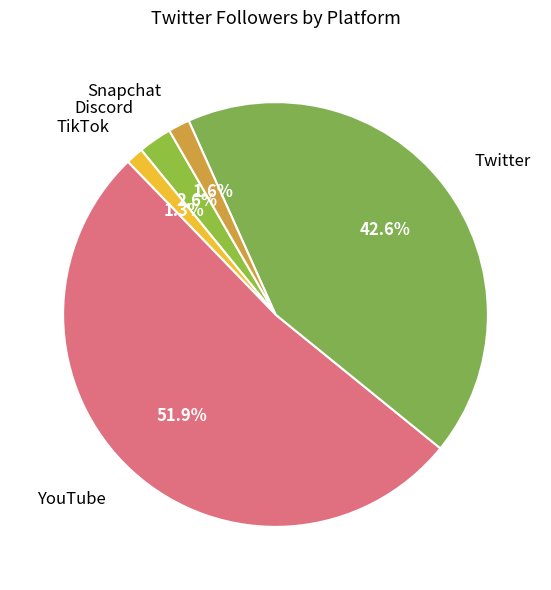

Which has a higher value, Discord or TikTok?

Discord